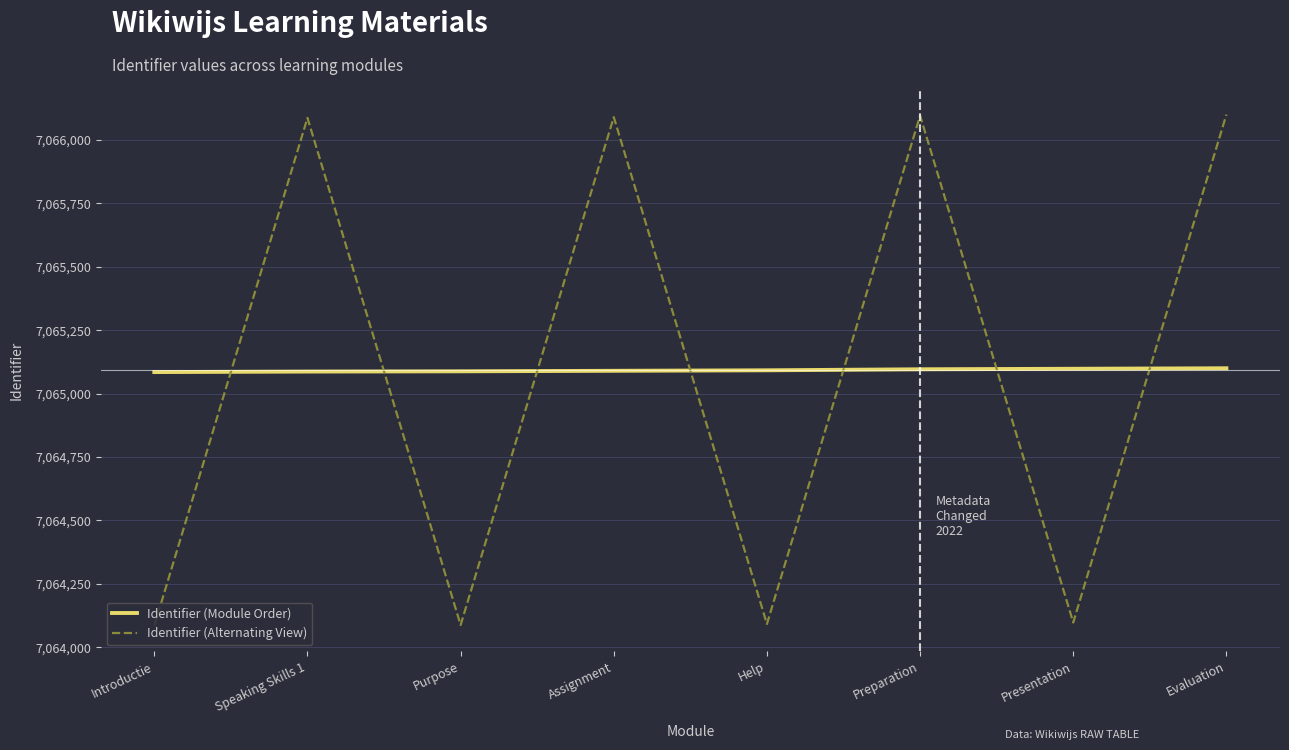

List the series in order of their peak value, lowest first.

Identifier (Module Order), Identifier (Alternating View)